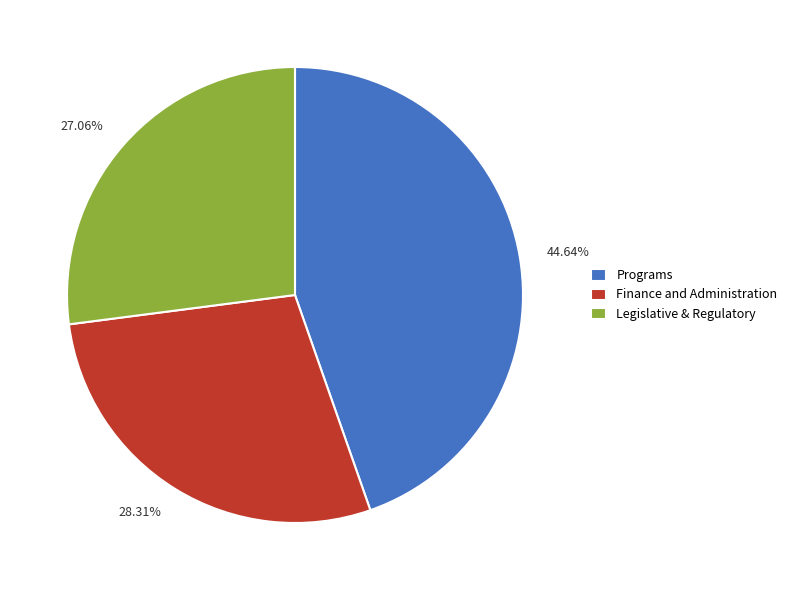

Rank the categories by value from highest to lowest.

Programs, Finance and Administration, Legislative & Regulatory